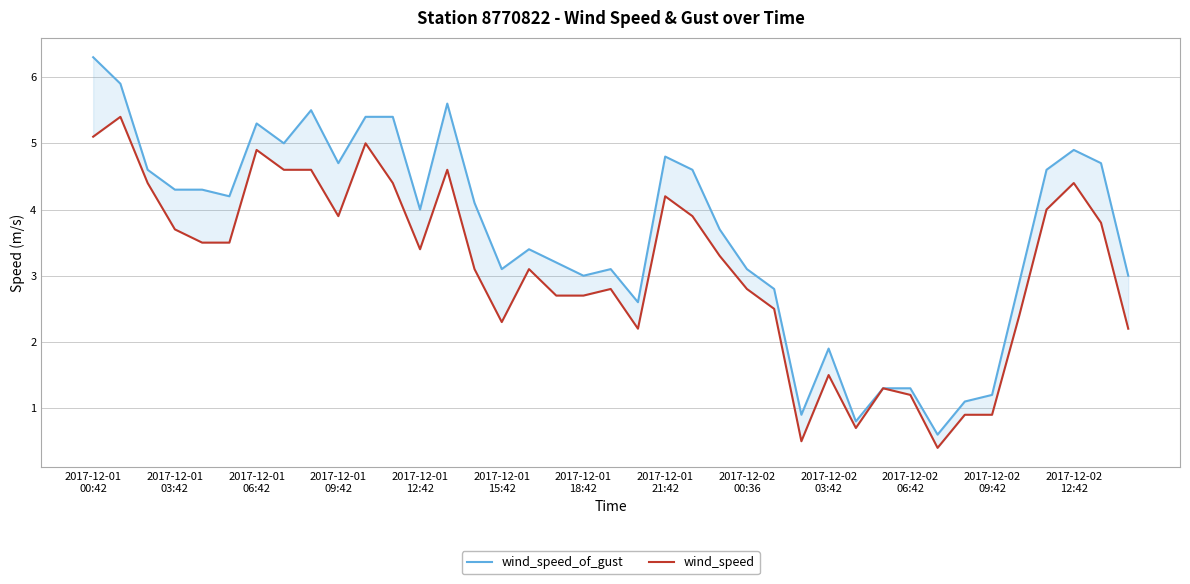

Reading right to left, what are all the values shown in this chart?

wind_speed_of_gust: 3.0	4.7	4.9	4.6	2.9	1.2	1.1	0.6	1.3	1.3	0.8	1.9	0.9	2.8	3.1	3.7	4.6	4.8	2.6	3.1	3.0	3.2	3.4	3.1	4.1	5.6	4.0	5.4	5.4	4.7	5.5	5.0	5.3	4.2	4.3	4.3	4.6	5.9	6.3
wind_speed: 2.2	3.8	4.4	4.0	2.4	0.9	0.9	0.4	1.2	1.3	0.7	1.5	0.5	2.5	2.8	3.3	3.9	4.2	2.2	2.8	2.7	2.7	3.1	2.3	3.1	4.6	3.4	4.4	5.0	3.9	4.6	4.6	4.9	3.5	3.5	3.7	4.4	5.4	5.1